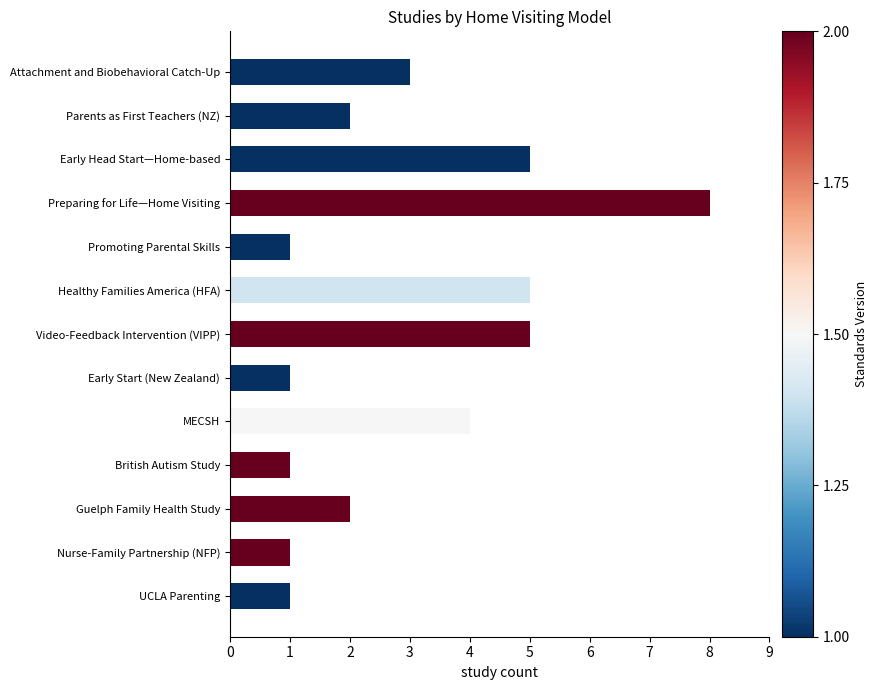

Are the bars horizontal?

Yes